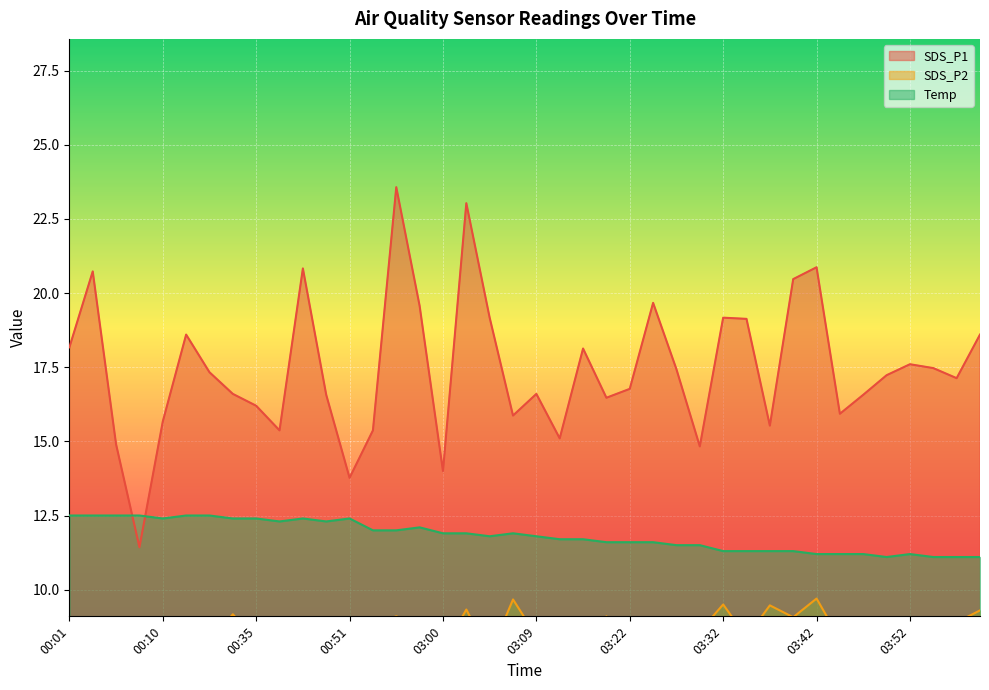

Where do Temp and SDS_P1 first cross each other?

00:05 and 00:08